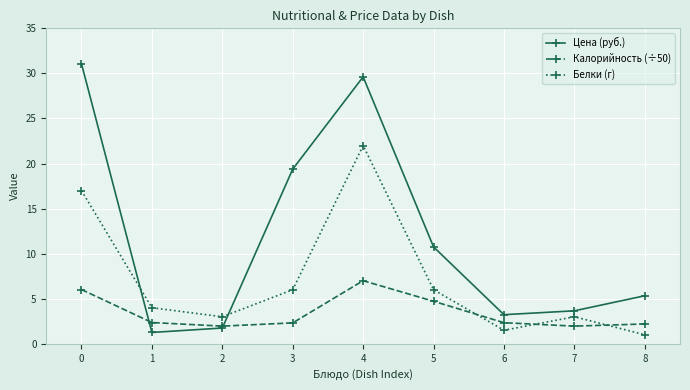

In Калорийность (÷50), how many points are higher than both neighbors (excluding endpoints)?

1